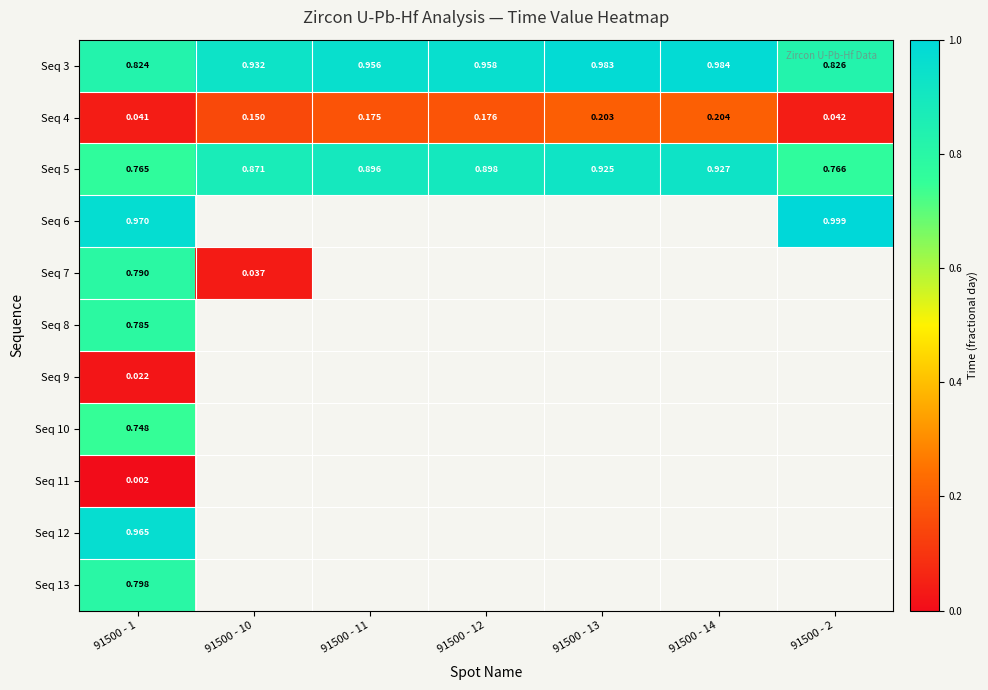

List the series in order of their peak value, highest first.

Seq 6, Seq 3, Seq 12, Seq 5, Seq 13, Seq 7, Seq 8, Seq 10, Seq 4, Seq 9, Seq 11